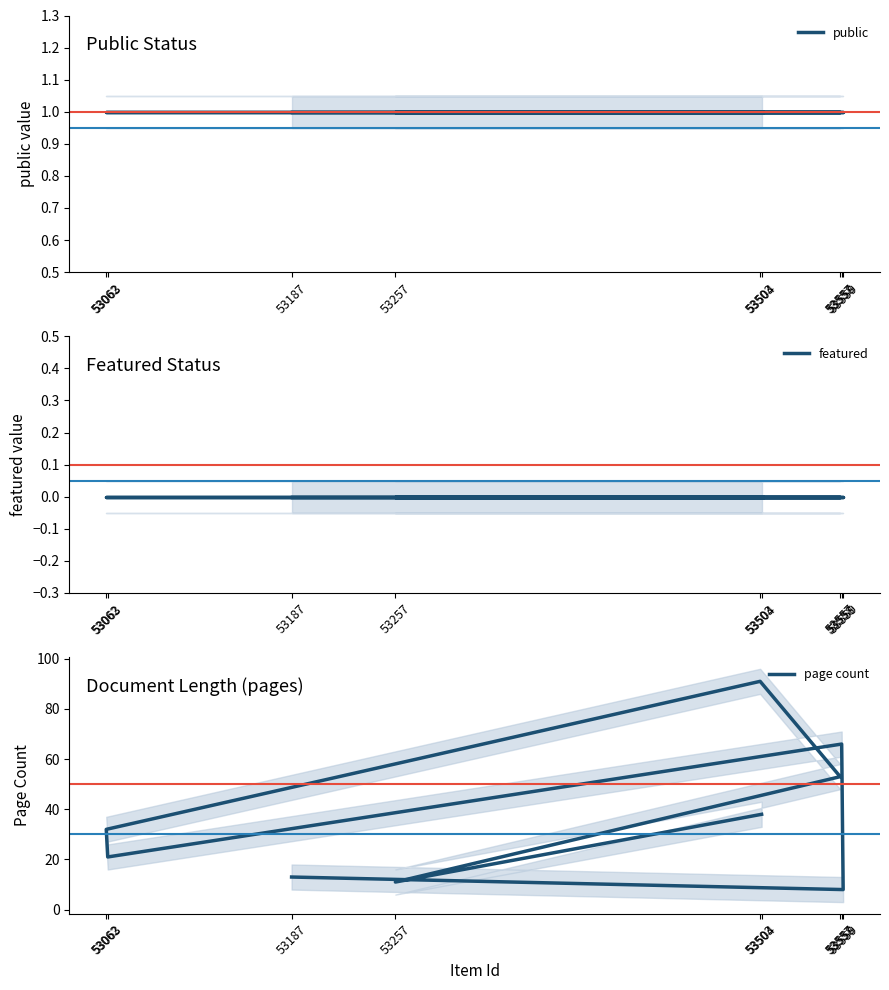

At which label is featured closest to 0?

53504